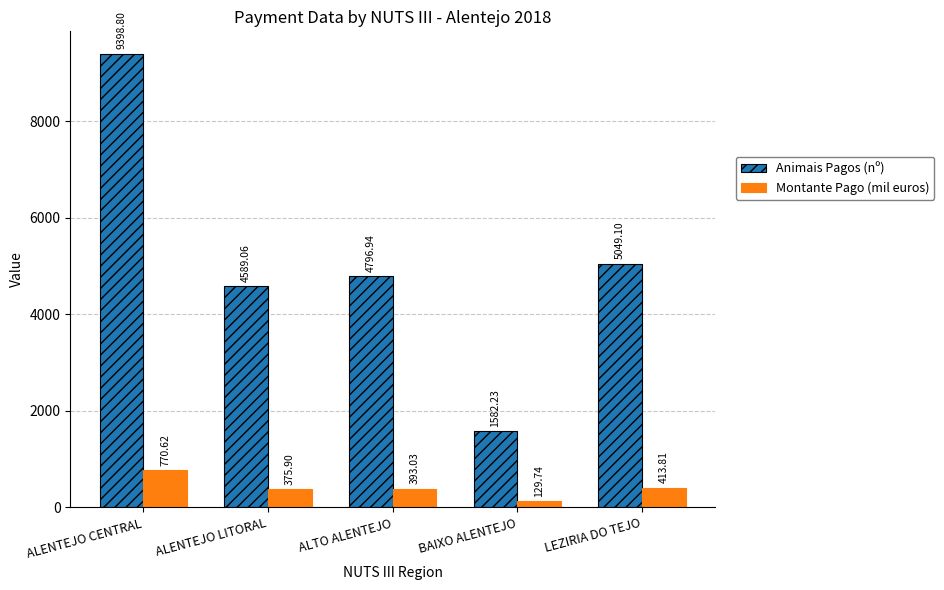

What is the value of the Animais Pagos (nº) bar at the 3rd from the left?

4796.9